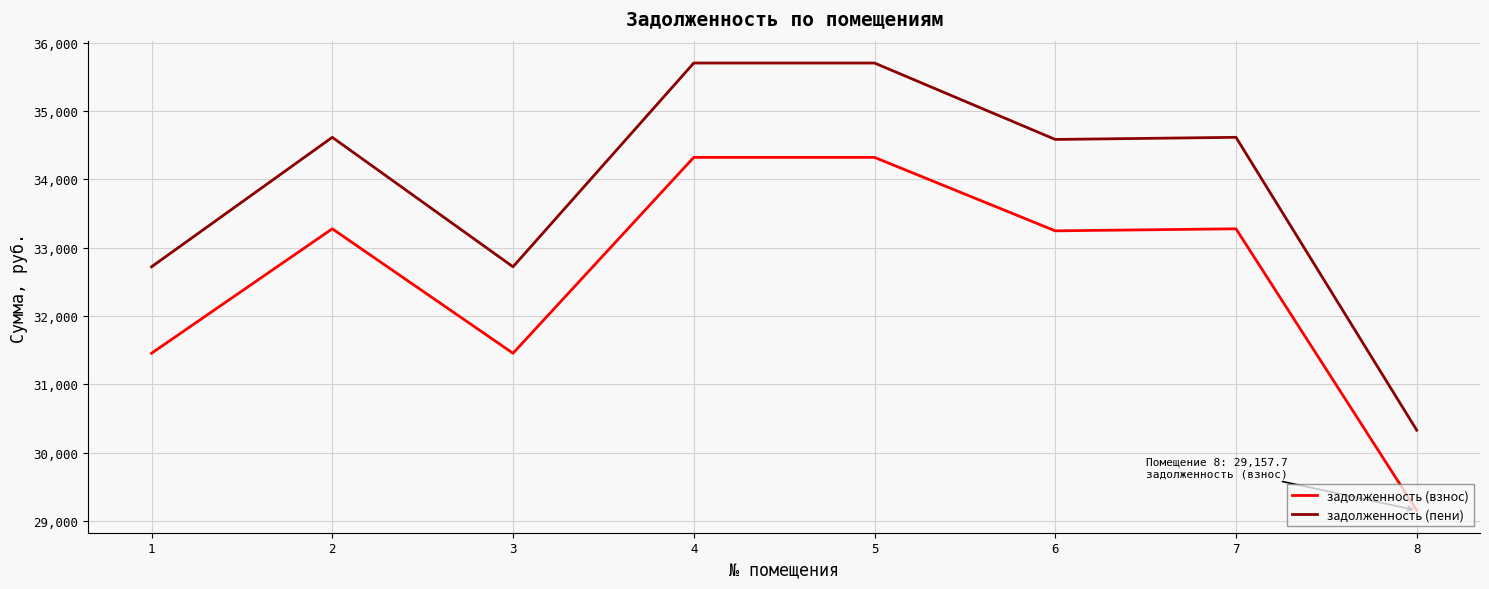

The задолженность (пени) series shows 30330.1 at 8. True or false?

True